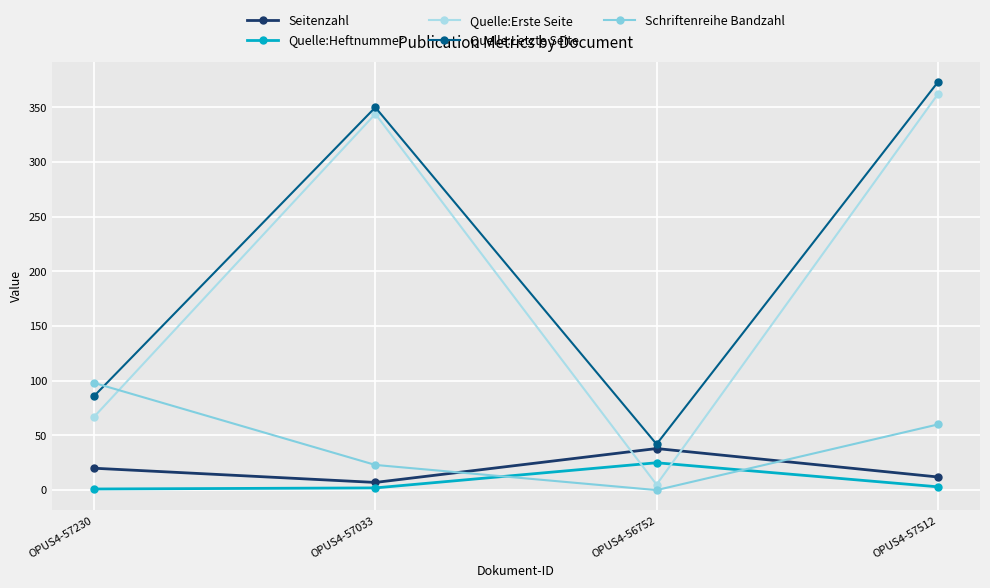

How many times do Quelle:Erste Seite and Seitenzahl cross each other?

2